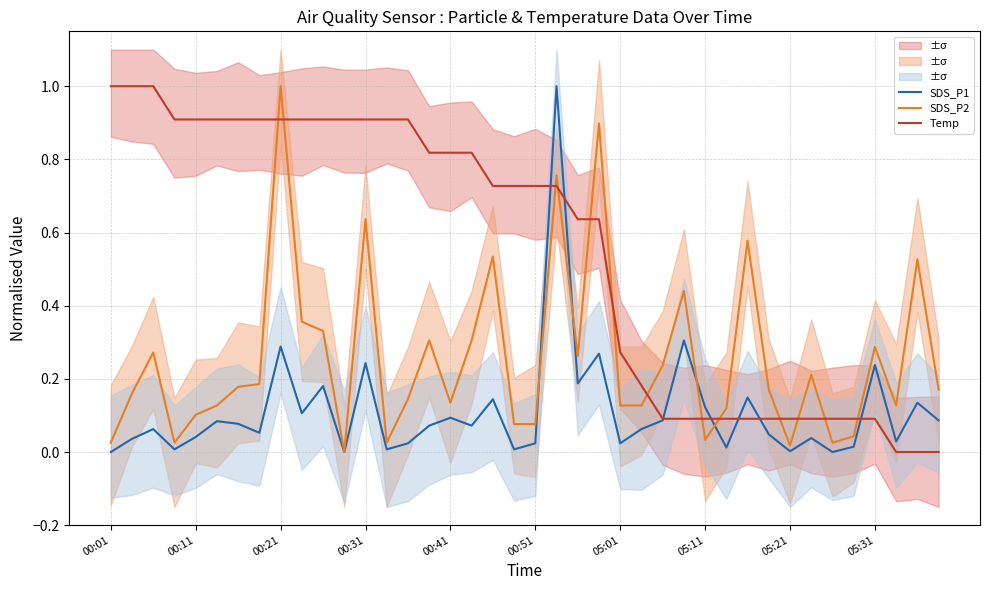

Is the value of Temp at 23 greater than the value of SDS_P2 at 16?

Yes